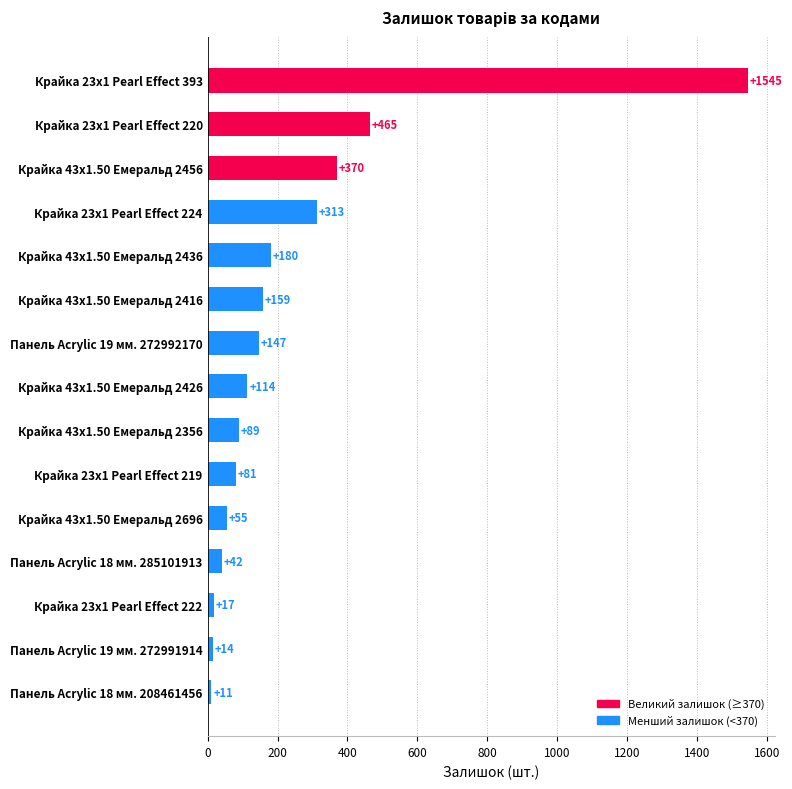

List the labels in order of value, smallest first.

Панель Acrylic 18 мм. 208461456, Панель Acrylic 19 мм. 272991914, Крайка 23x1 Pearl Effect 222, Панель Acrylic 18 мм. 285101913, Крайка 43x1.50 Емеральд 2696, Крайка 23x1 Pearl Effect 219, Крайка 43x1.50 Емеральд 2356, Крайка 43x1.50 Емеральд 2426, Панель Acrylic 19 мм. 272992170, Крайка 43x1.50 Емеральд 2416, Крайка 43x1.50 Емеральд 2436, Крайка 23x1 Pearl Effect 224, Крайка 43x1.50 Емеральд 2456, Крайка 23x1 Pearl Effect 220, Крайка 23x1 Pearl Effect 393